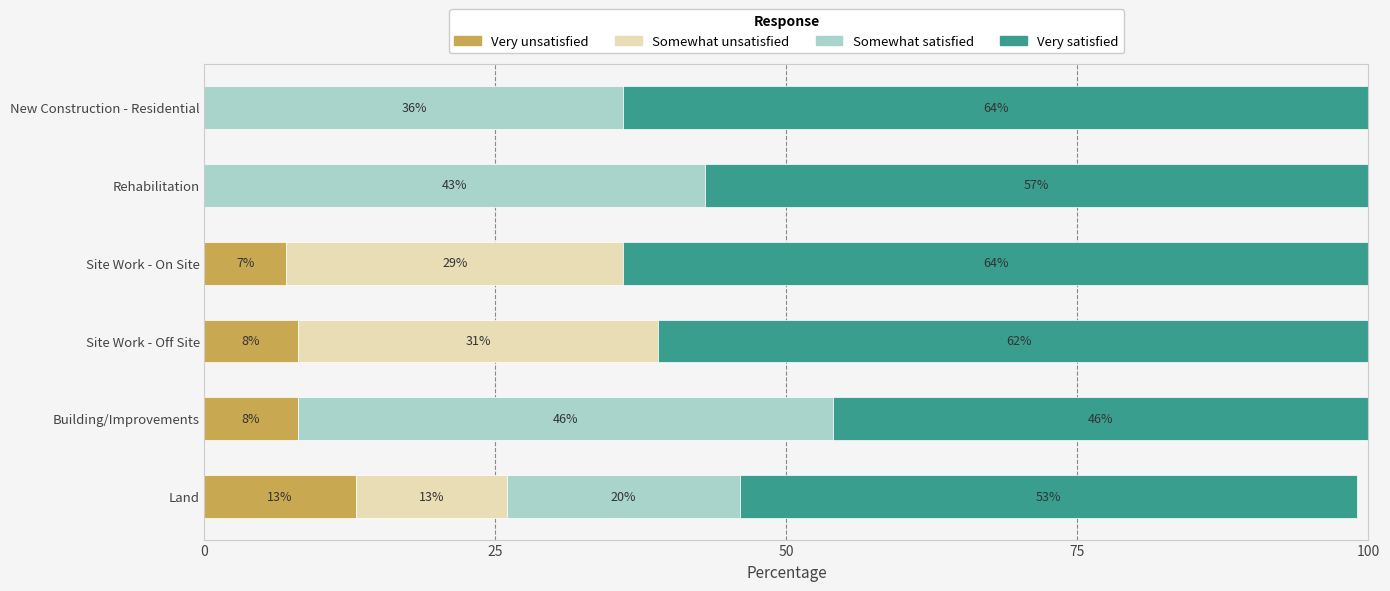

At which category is the sum across all series the highest?

Site Work - Off Site